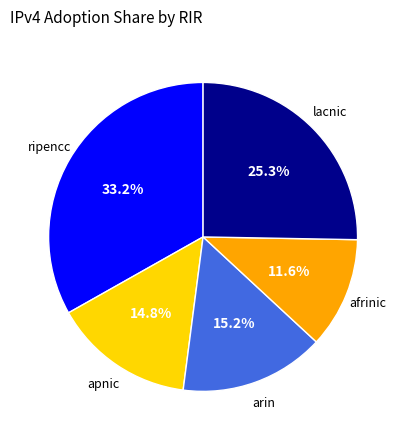

How many segments does this pie chart have?

5